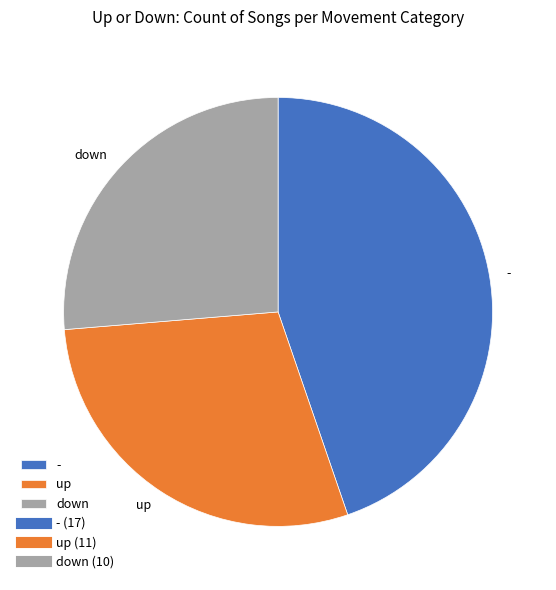

Is it true that down is 19% of the pie?

False